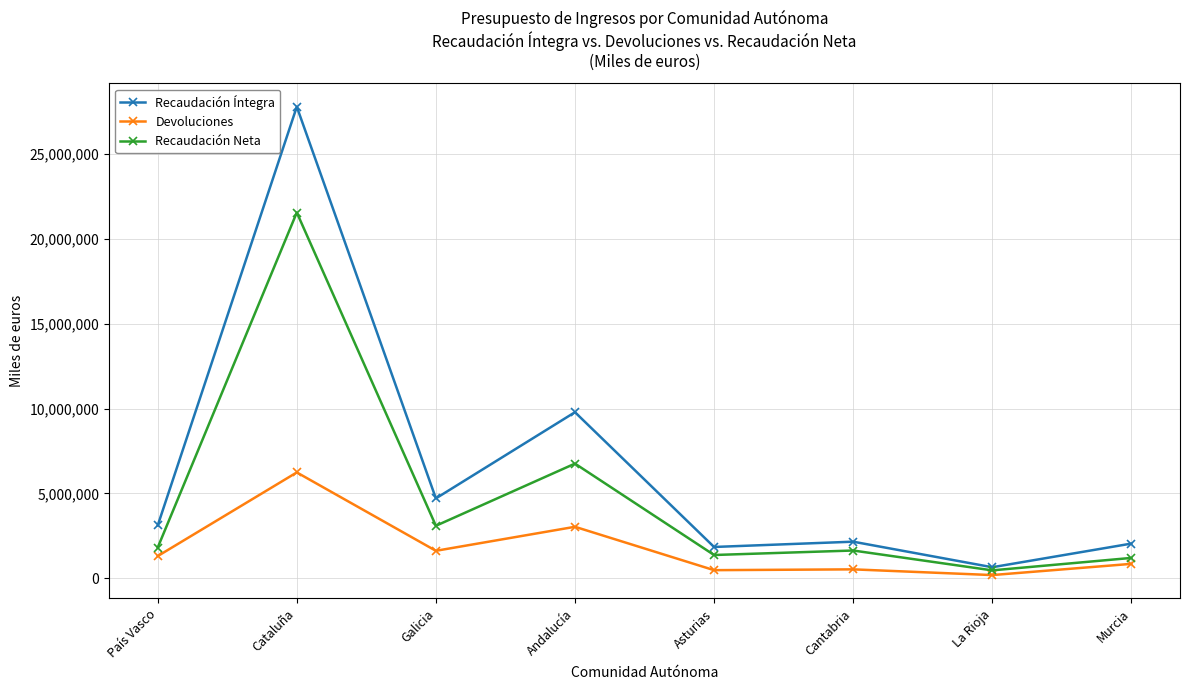

Where is the first local maximum for Devoluciones?

Cataluña